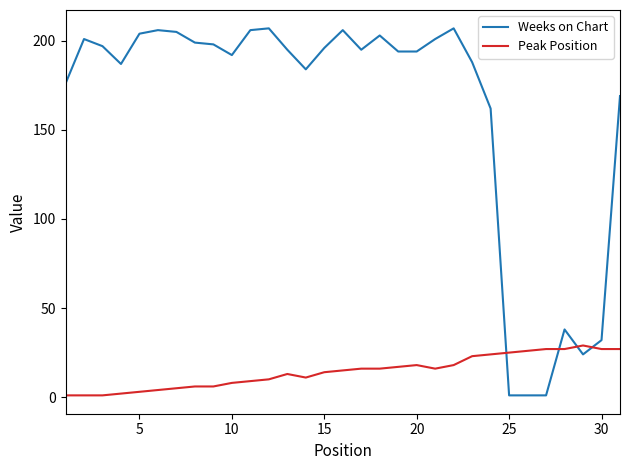

Which series has the largest range (max minus min)?

Weeks on Chart